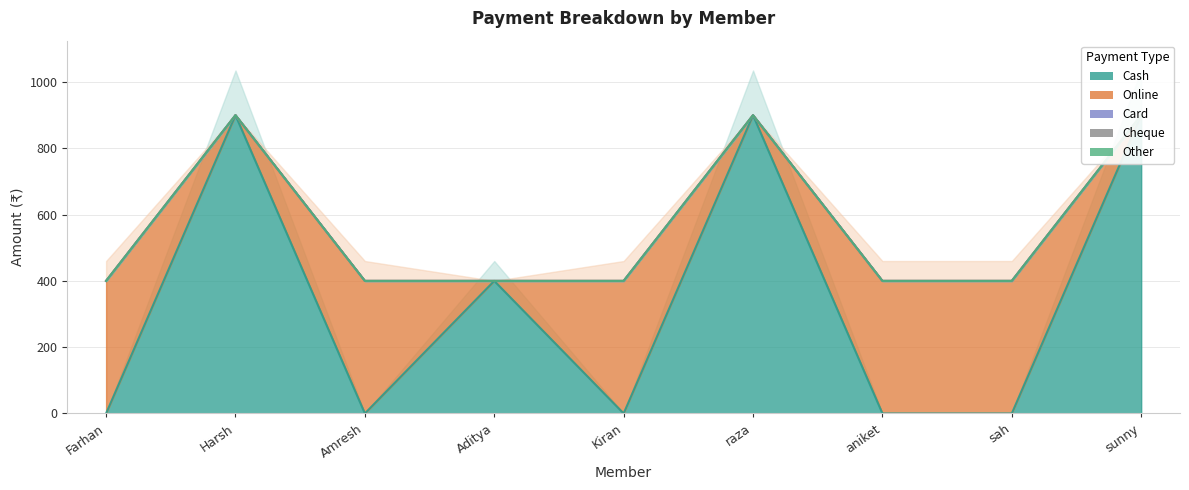

True or false: Card has more than 0 interior local peaks.

False